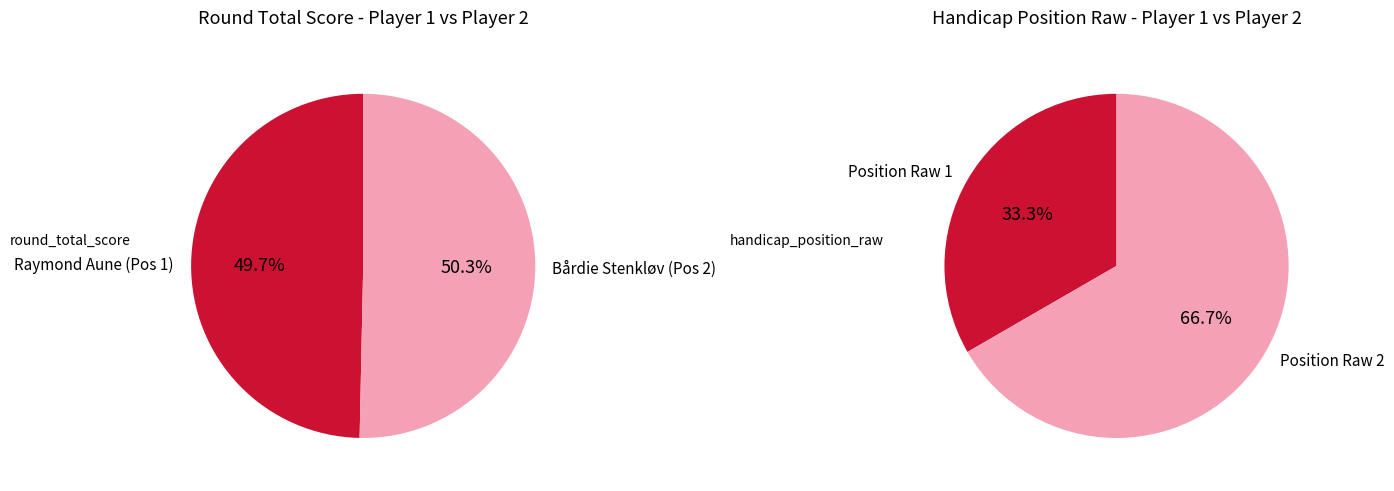

What percentage is the 1 slice, to the nearest percent?

33%